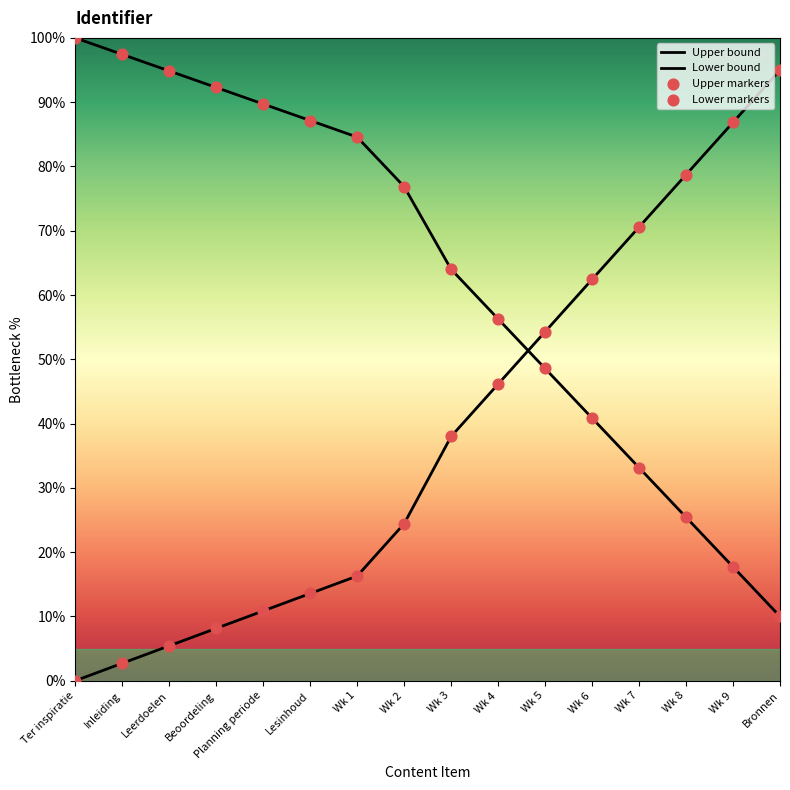

Between Inleiding and Planning periode, which is larger?

Planning periode